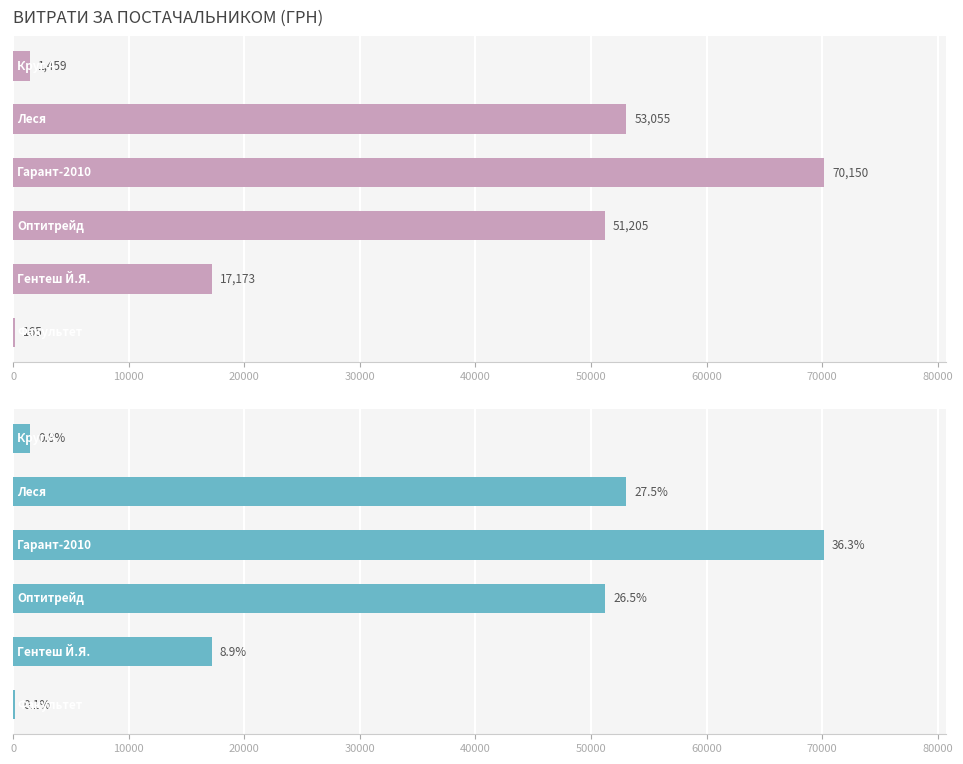

What is the sum of the values at 40000 and 20000?

104259.9